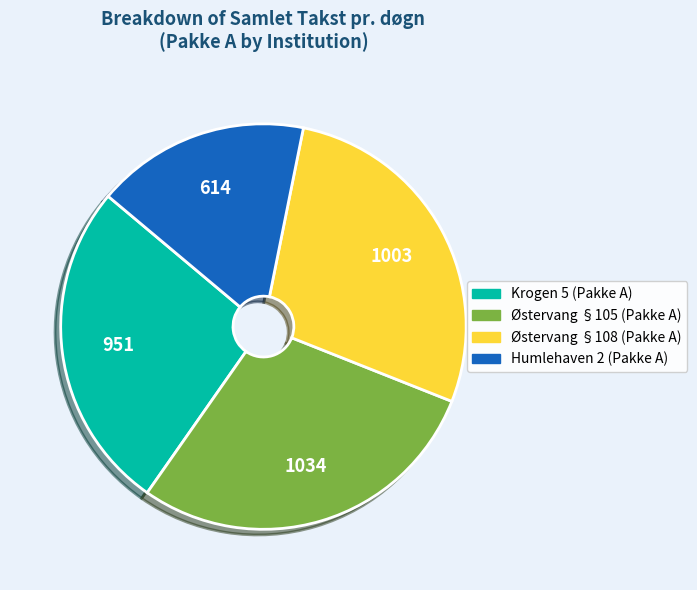

What is the smallest slice in the pie chart?

Humlehaven 2 (Pakke A)